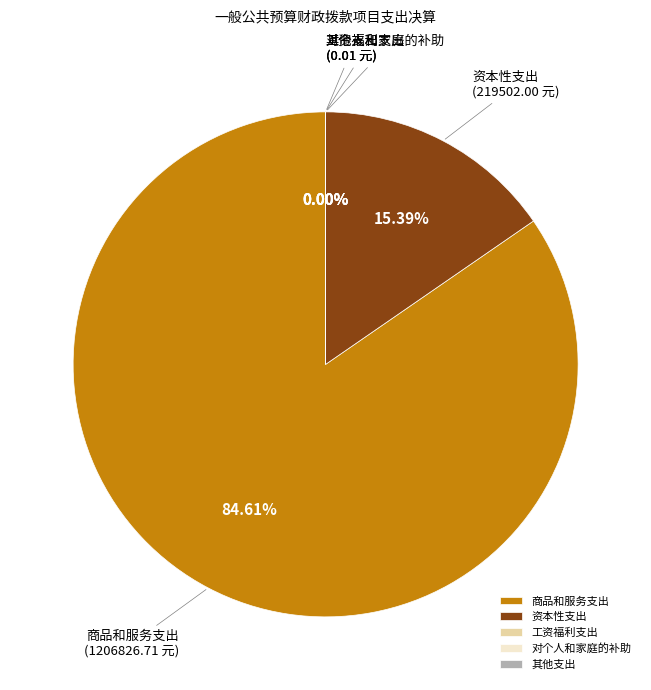

The 对个人和家庭的补助 slice represents 0% of the pie. True or false?

True